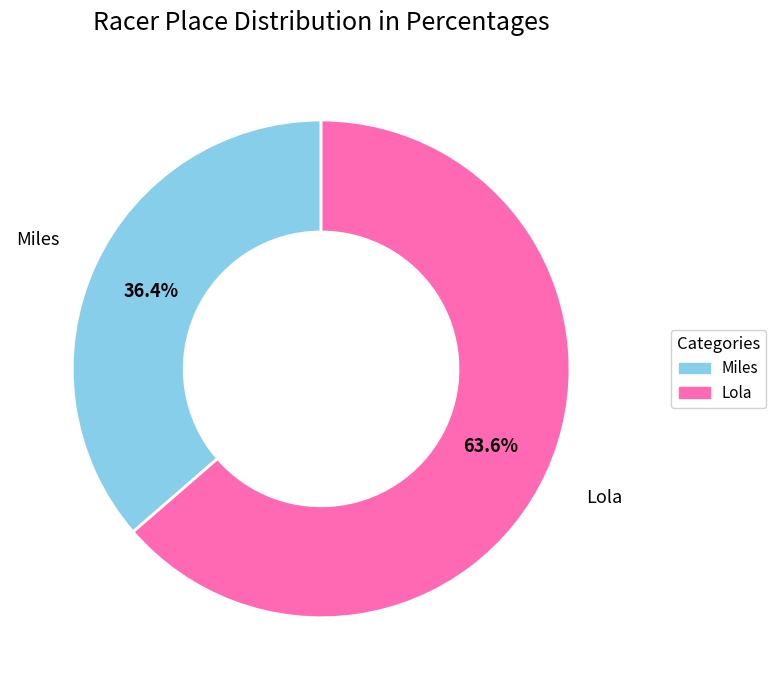

Is it true that Lola is 78% of the pie?

False